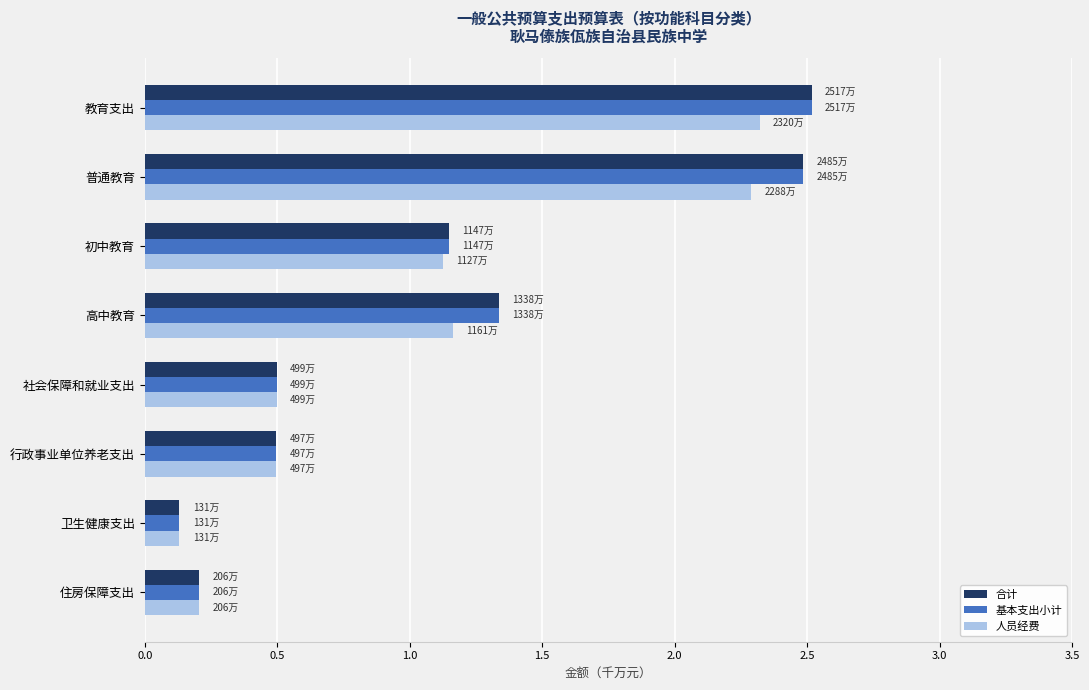

Where is 基本支出小计 nearest to the value 1?

初中教育